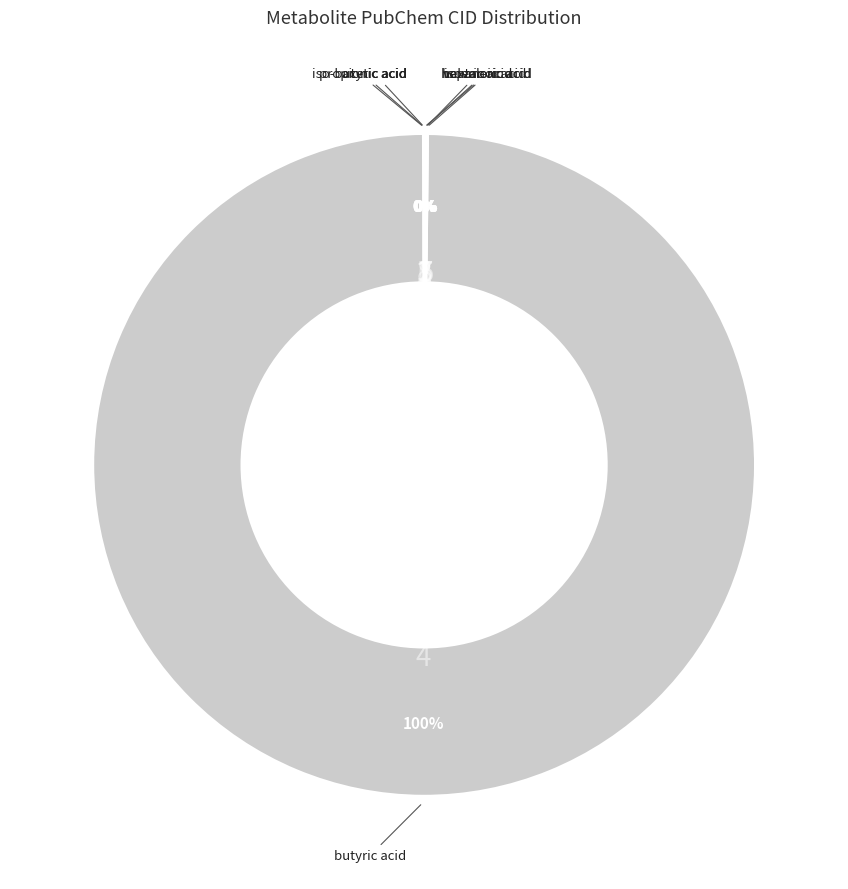

To the nearest percent, what is the average slice percentage?

12%